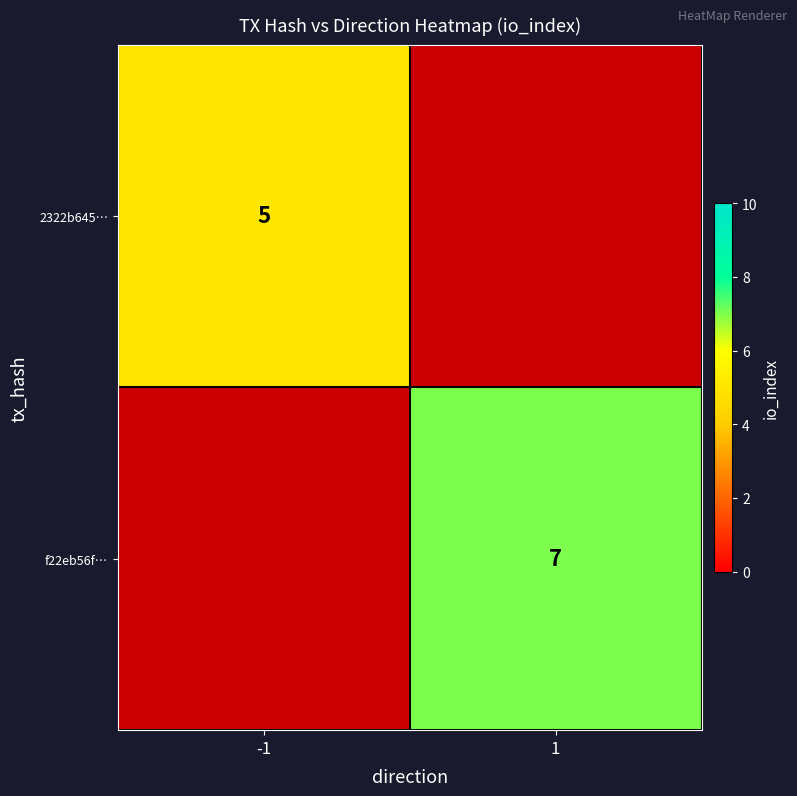

How many series are shown in this chart?

2